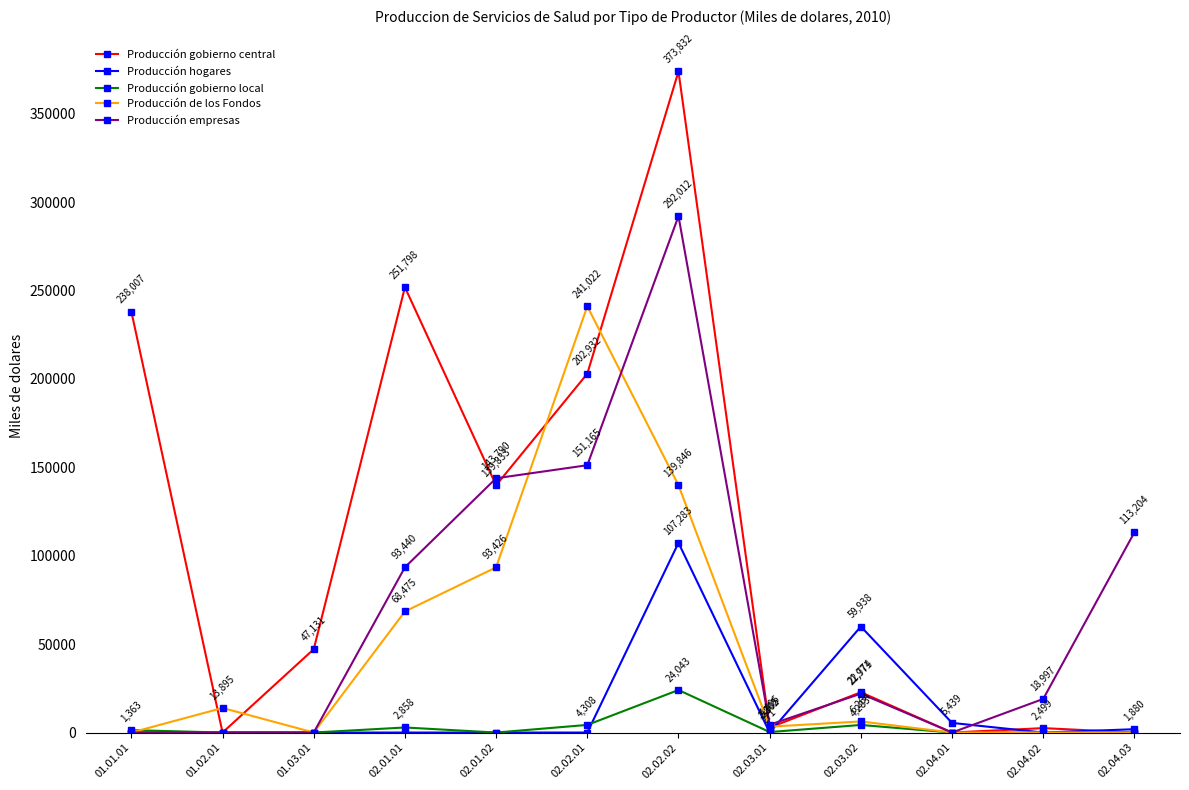

What is the average value of the Producción hogares series?

14545